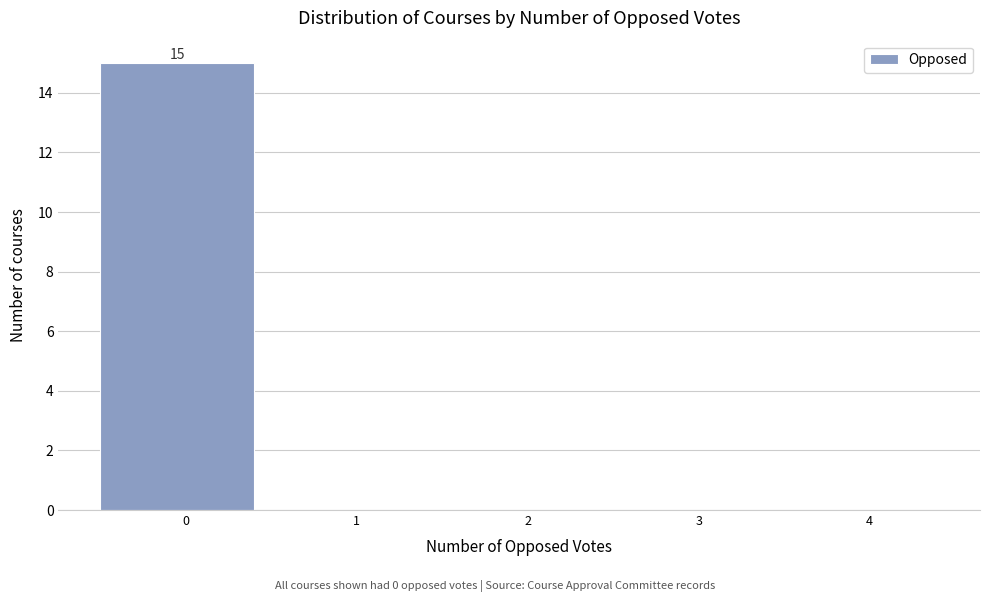

Reading right to left, transcribe all the data shown in this chart.

4=0	3=0	2=0	1=0	0=15